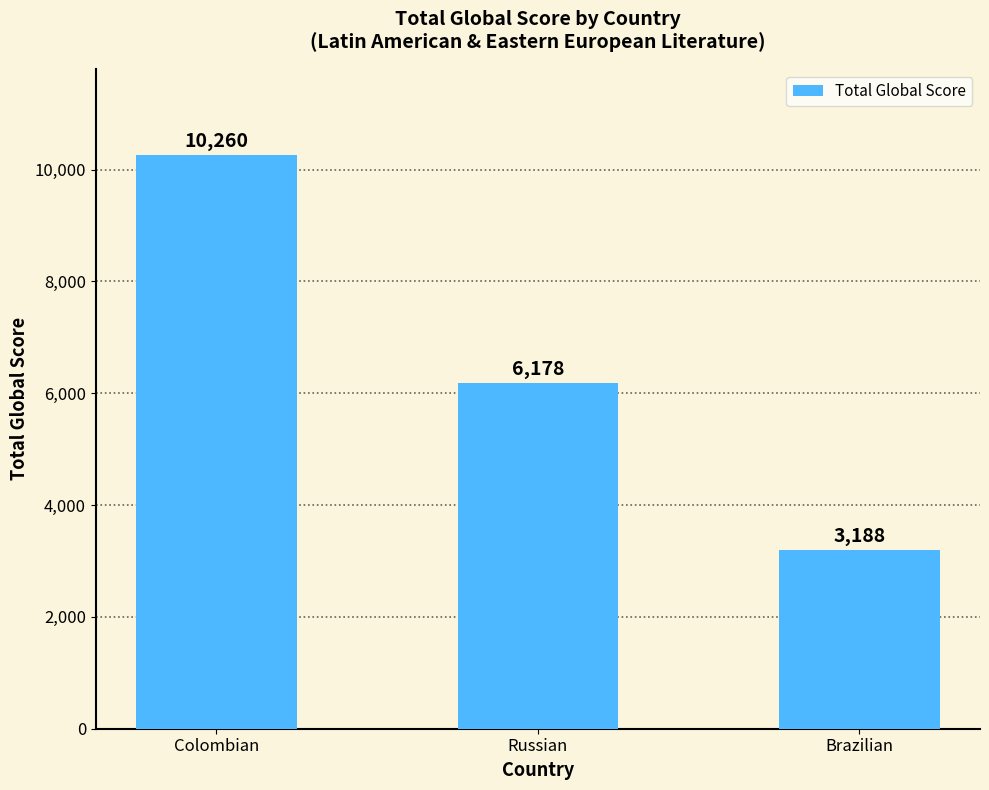

Reading right to left, transcribe all the data shown in this chart.

3188	6178	10260